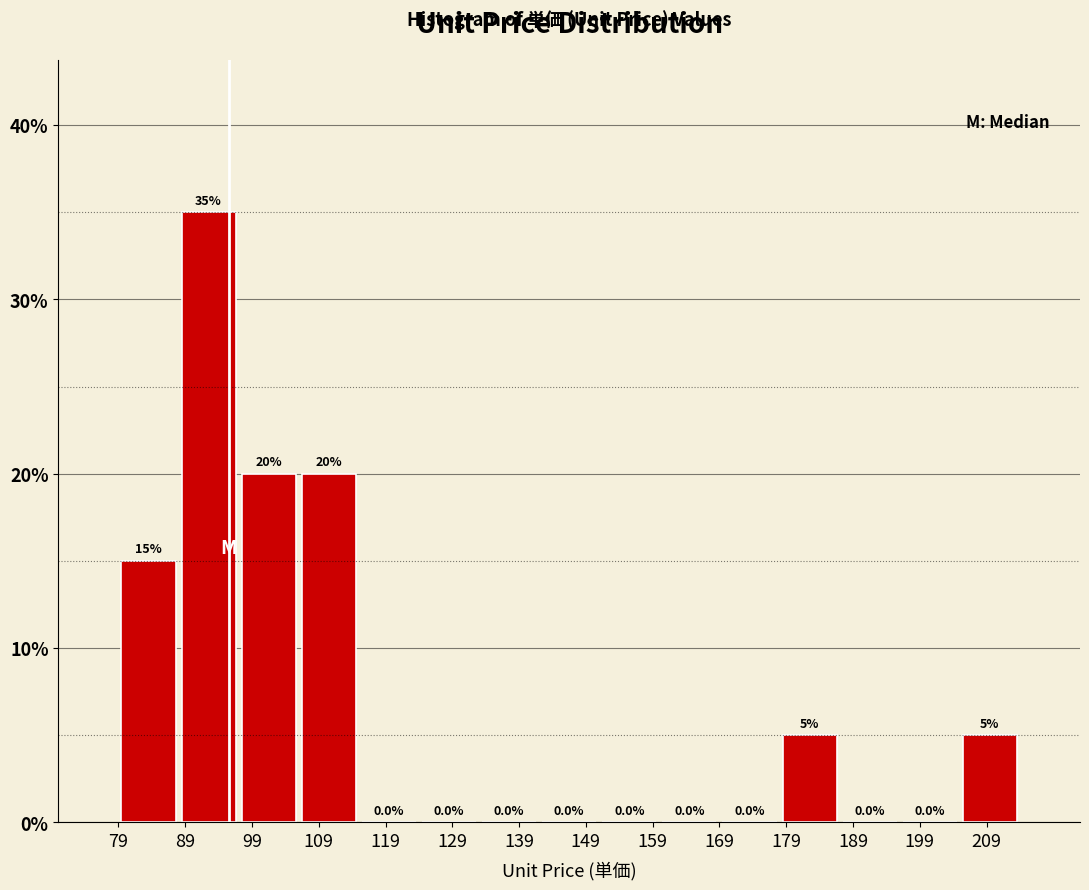

Reading left to right, transcribe this chart: for each bar, give the range it covers on the x-axis and its height.

79 to 88: 15.0
88 to 97: 35.0
97 to 106: 20.0
106 to 115: 20.0
115 to 124: 0.0
124 to 133: 0.0
133 to 142: 0.0
142 to 151: 0.0
151 to 160: 0.0
160 to 169: 0.0
169 to 178: 0.0
178 to 187: 5.0
187 to 196: 0.0
196 to 205: 0.0
205 to 214: 5.0